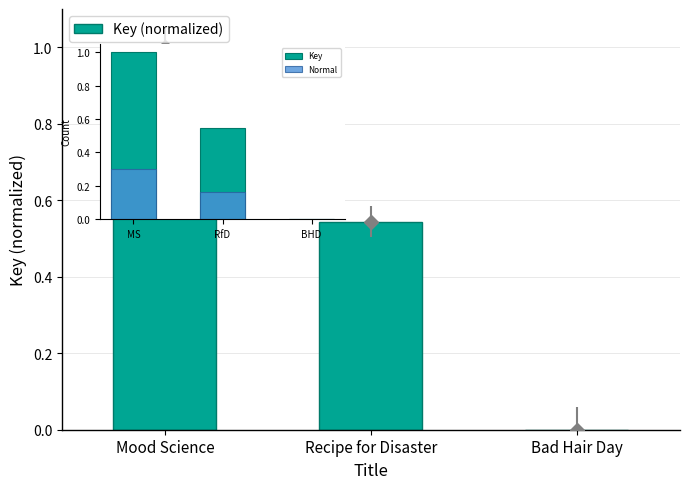

Are the bars grouped side by side (vs. stacked)?

Yes